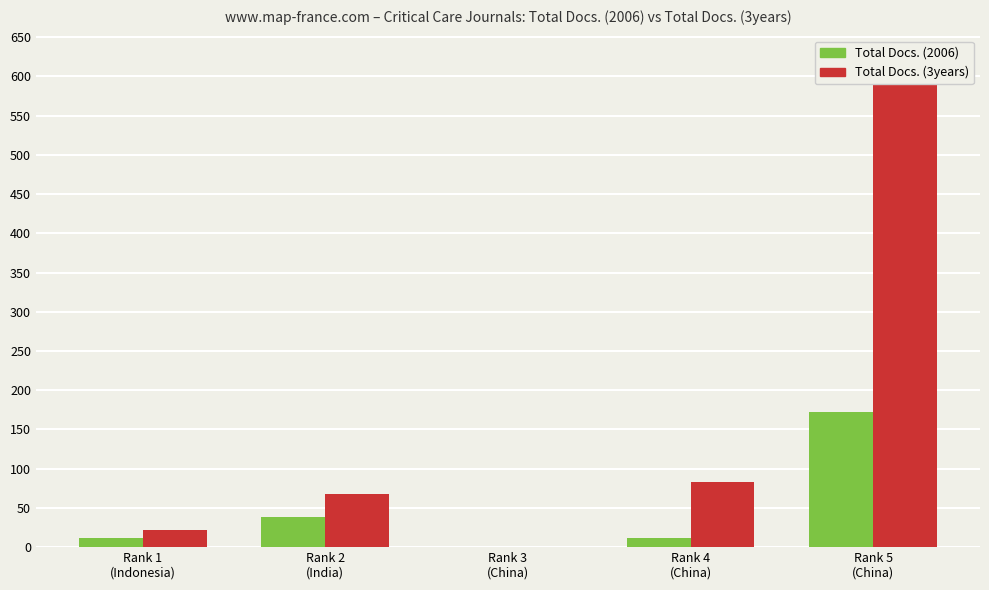

What is the sum of all Total Docs. (2006) values?

235